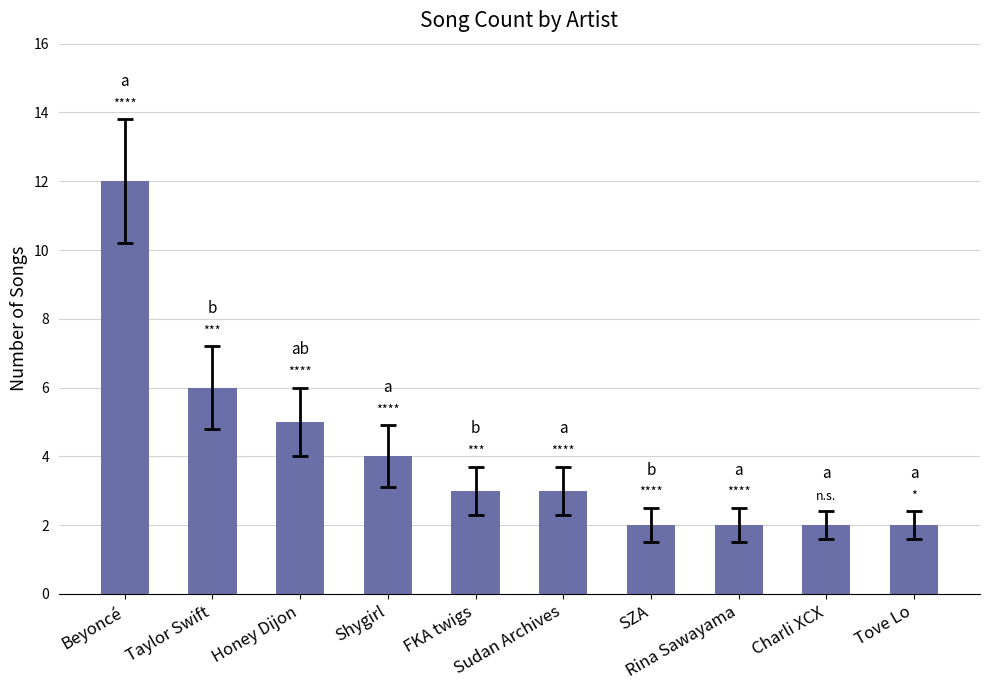

Approximately how many times larger is the value at SZA compared to Sudan Archives?

0.7